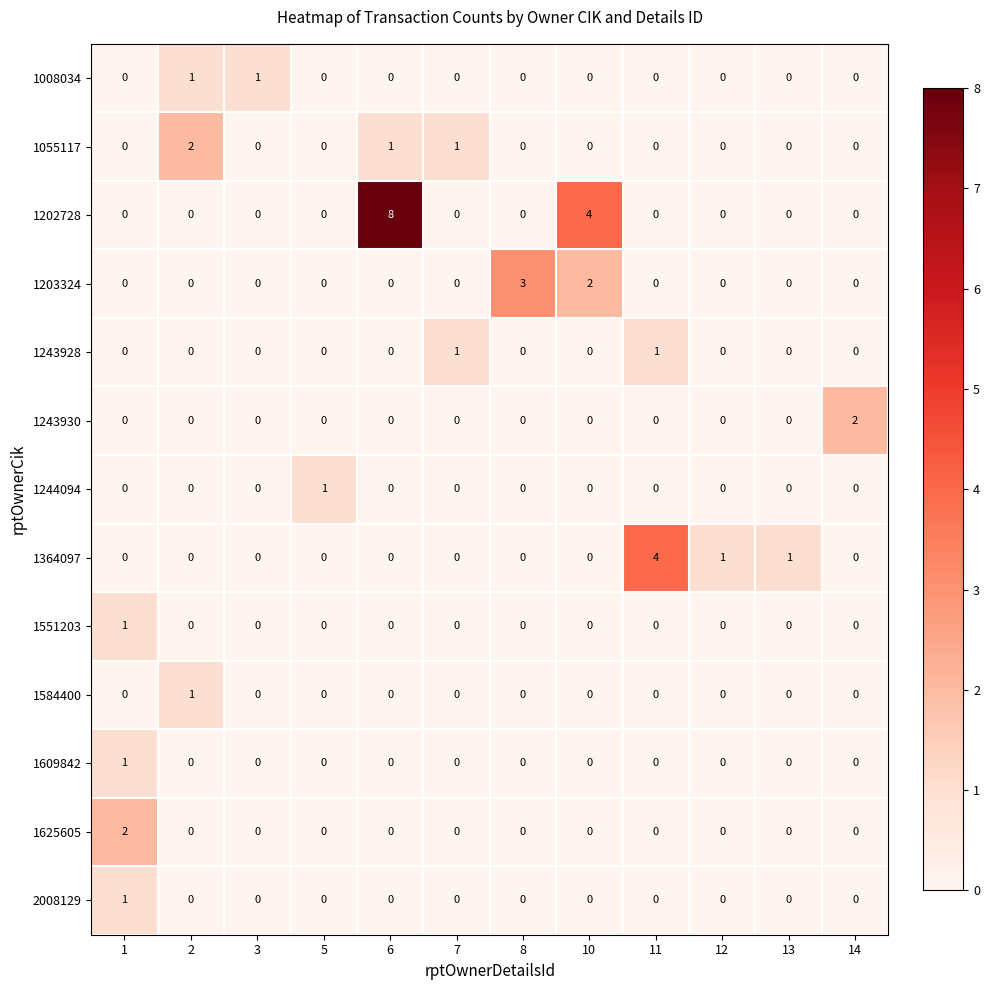

Which series has the largest total across all categories?

1202728